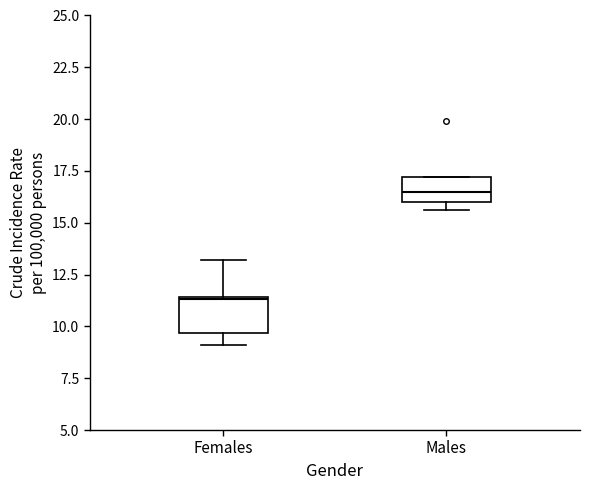

Reading left to right, read every box against the y-axis: the position of its median line, the range the box covers, and the ends of its whiskers. The values are not printed on the chart, so give them approximately, as read against the axis.

Females: median 11.5, box 9.5 to 11.5, whiskers 9.0 to 13.0
Males: median 16.5, box 16.0 to 17.0, whiskers 15.5 to 17.0